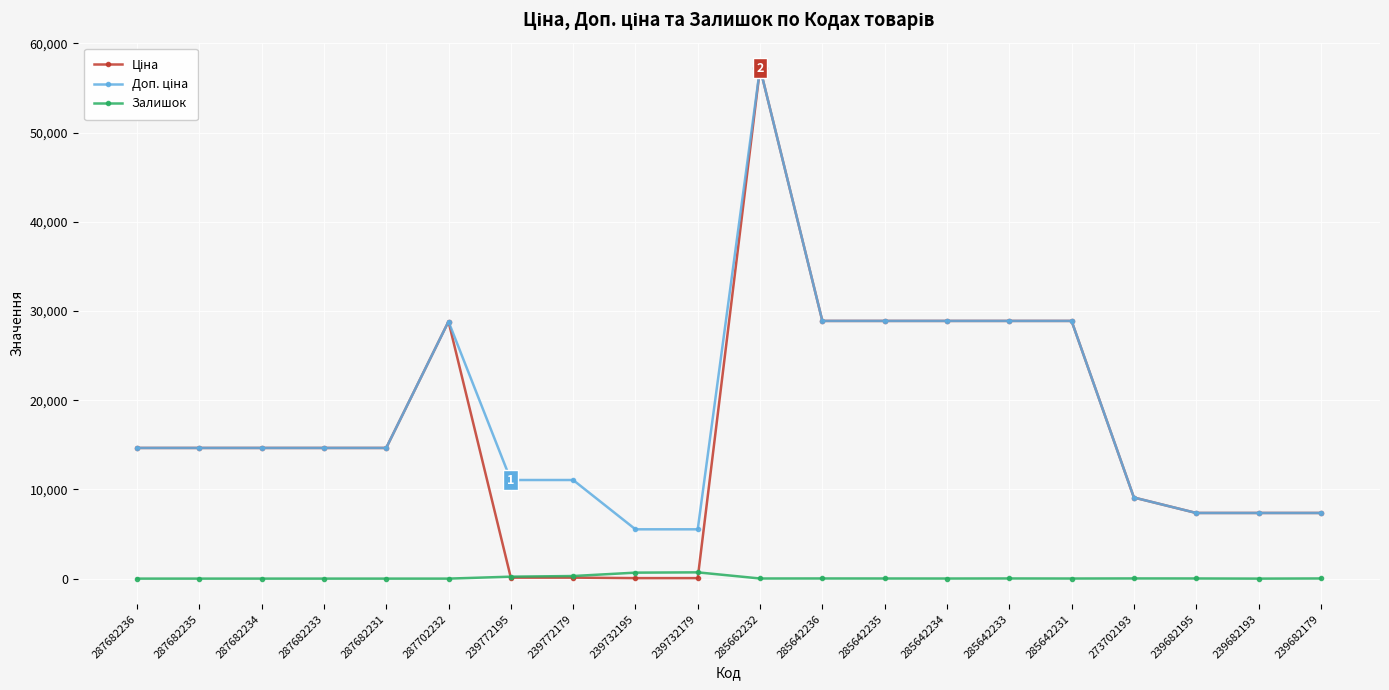

True or false: Залишок has more than 2 points higher than both neighbors.

True